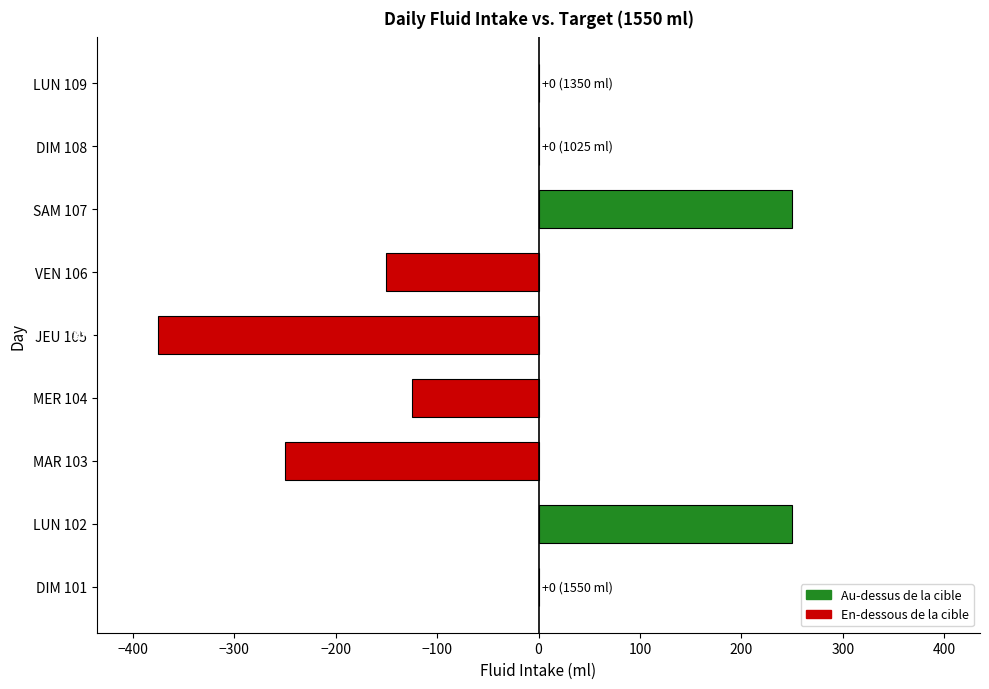

Reading bottom to top, transcribe all the data shown in this chart.

DIM 101=0	LUN 102=250	MAR 103=-250	MER 104=-125	JEU 105=-375	VEN 106=-150	SAM 107=250	DIM 108=0	LUN 109=0